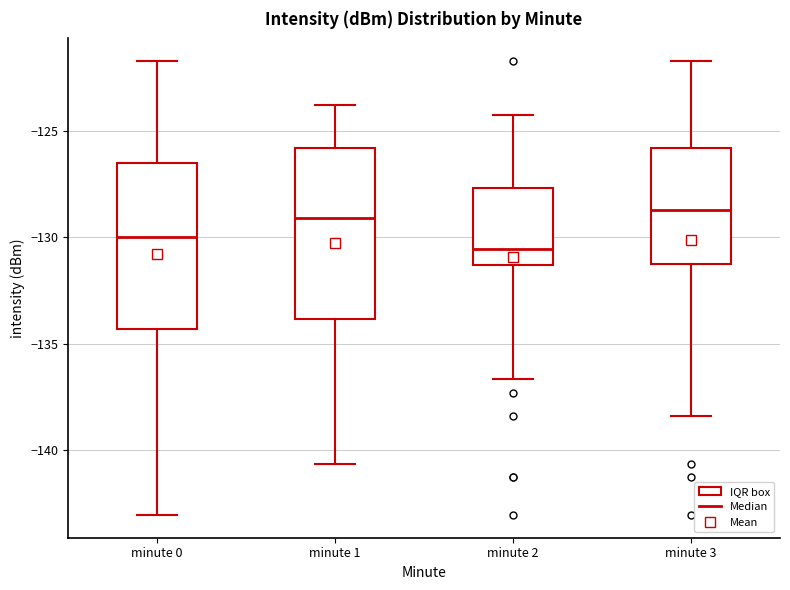

Reading left to right, transcribe this box plot: for each box, give where its median line is, the range the box spans, and where its two whiskers end, as read against the y-axis. The values are not printed on the chart, so give them approximately, as read against the axis.

minute 0: median -130.0, box -134.5 to -126.5, whiskers -143.0 to -121.5
minute 1: median -129.0, box -134.0 to -126.0, whiskers -140.5 to -124.0
minute 2: median -130.5, box -131.5 to -127.5, whiskers -136.5 to -124.0
minute 3: median -128.5, box -131.5 to -126.0, whiskers -138.5 to -121.5